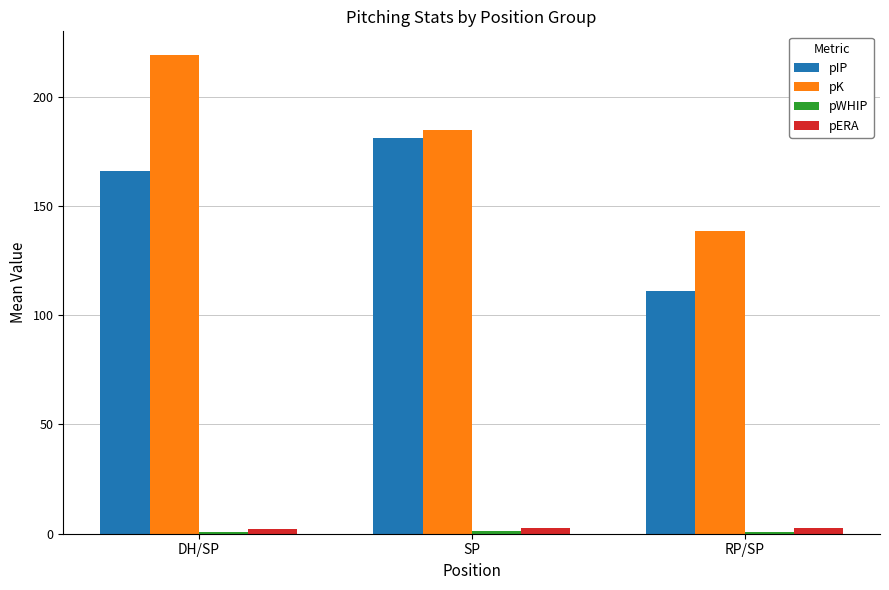

Which category has the highest value in the pIP series?

SP